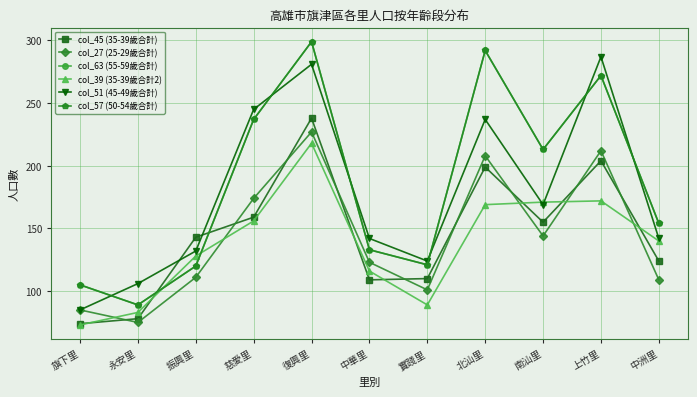

What value does the col_63 (55-59歲合計) series have at 上竹里, to the nearest 5?

270